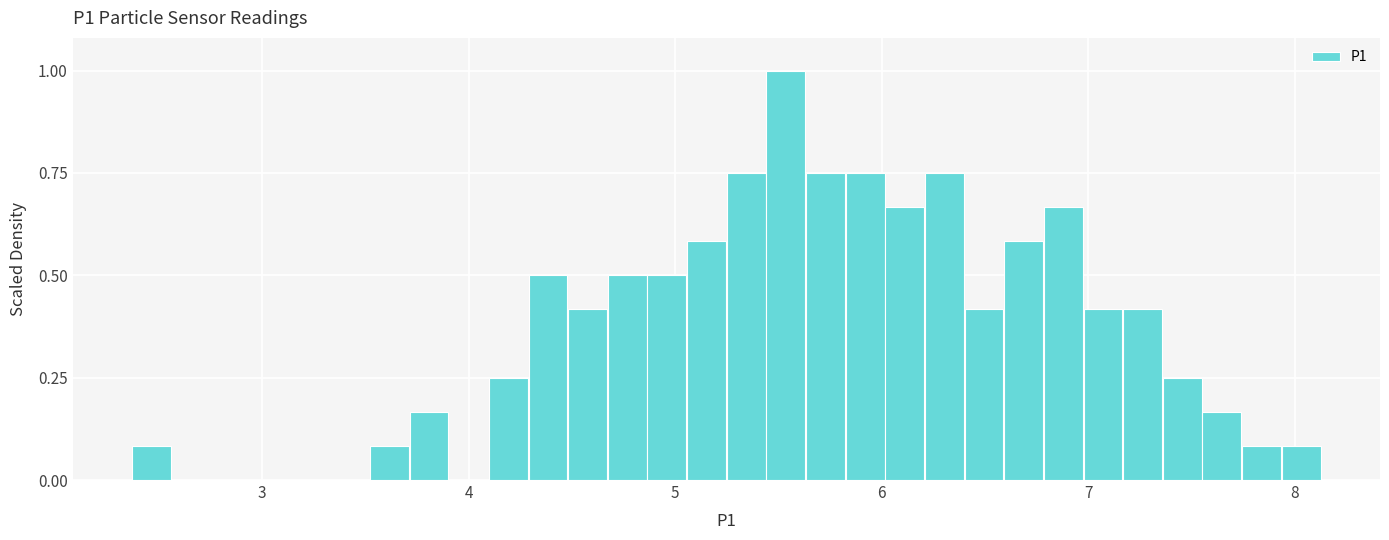

Around what value on the x-axis is the tallest bar? Give the approximate position of its centre, as read against the axis.

5.5